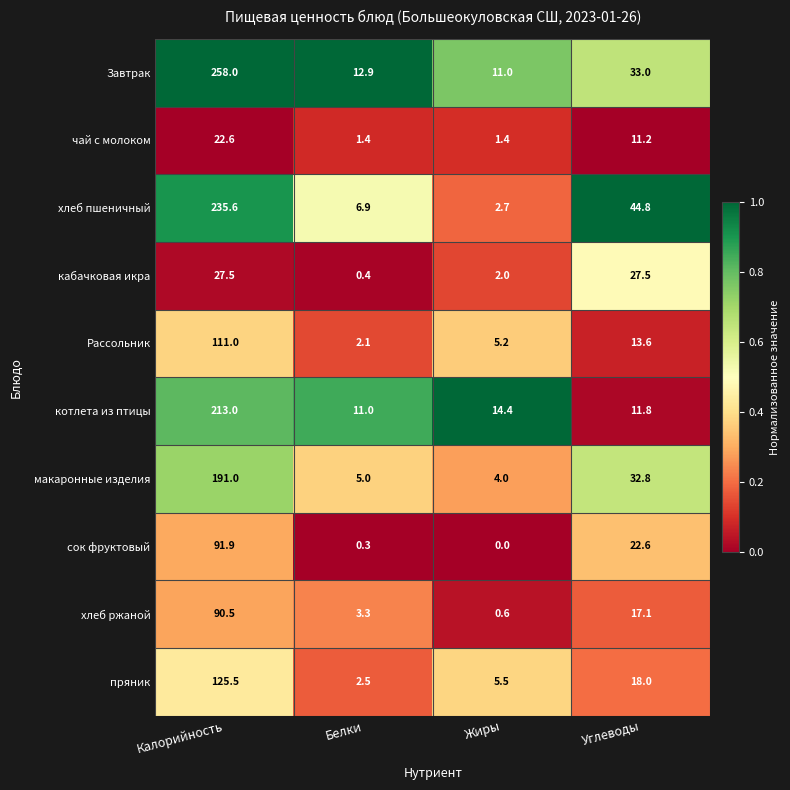

What is the total value across all series at Жиры?

46.8